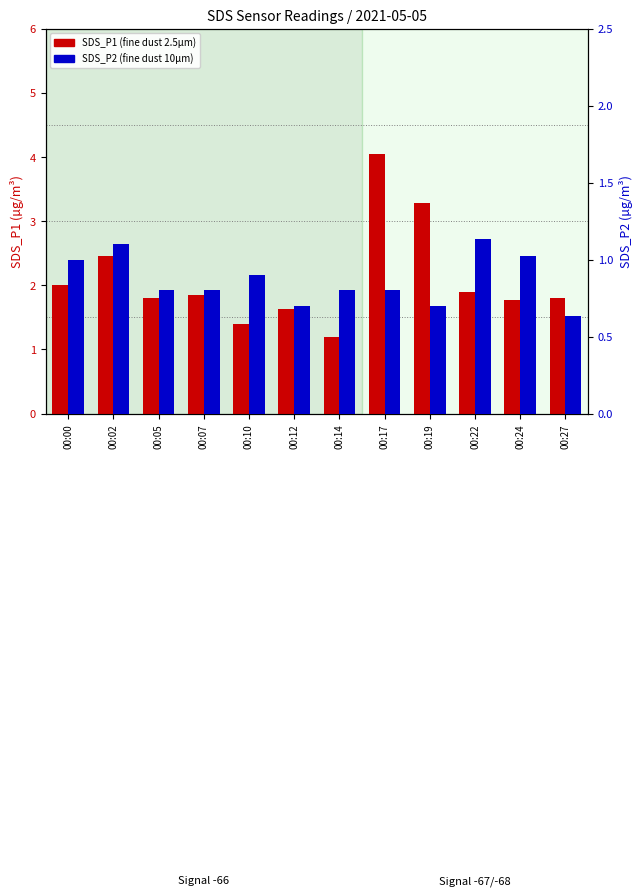

At how many categories does at least one series exceed 1?

12